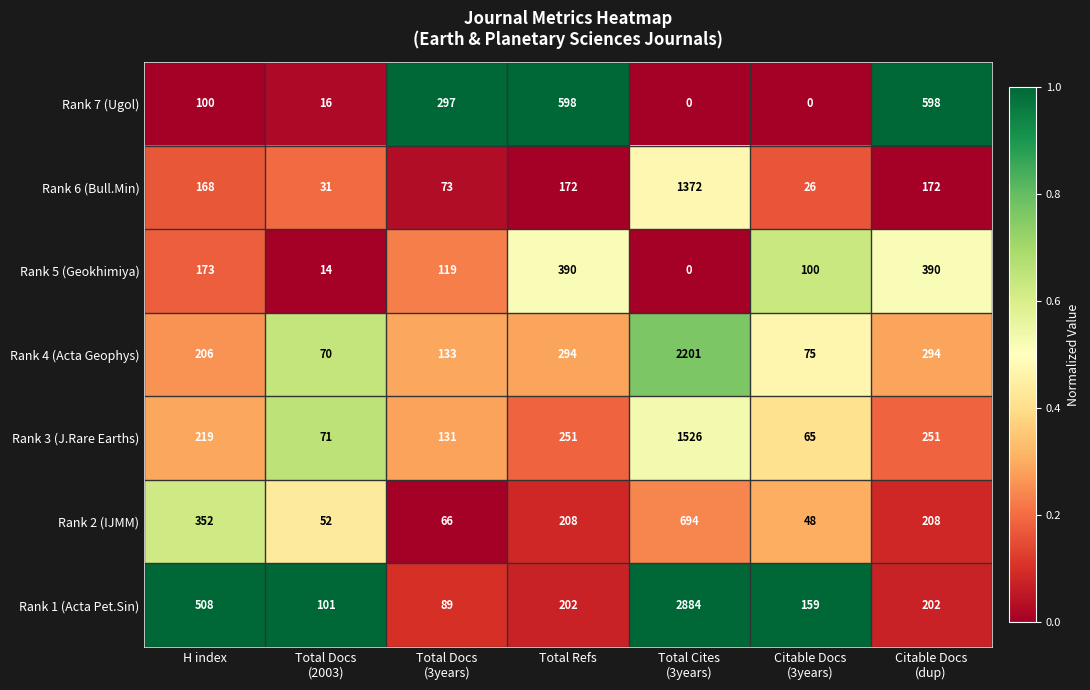

Count the number of categories in the chart.

7